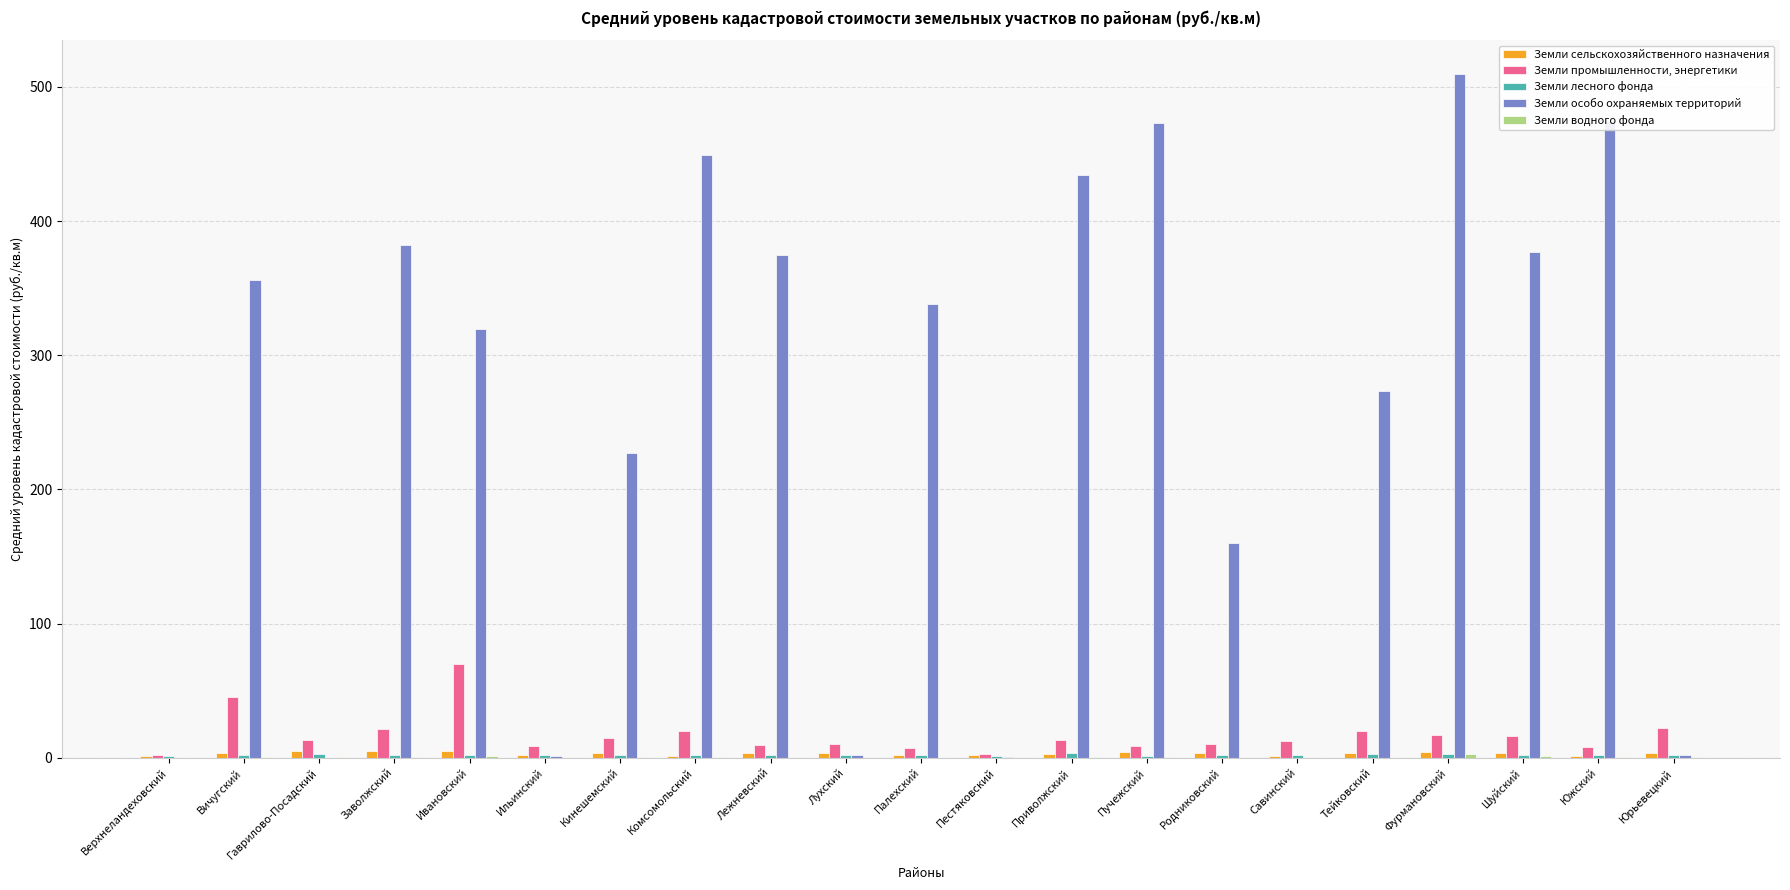

Which series has the largest total across all categories?

Земли особо охраняемых территорий